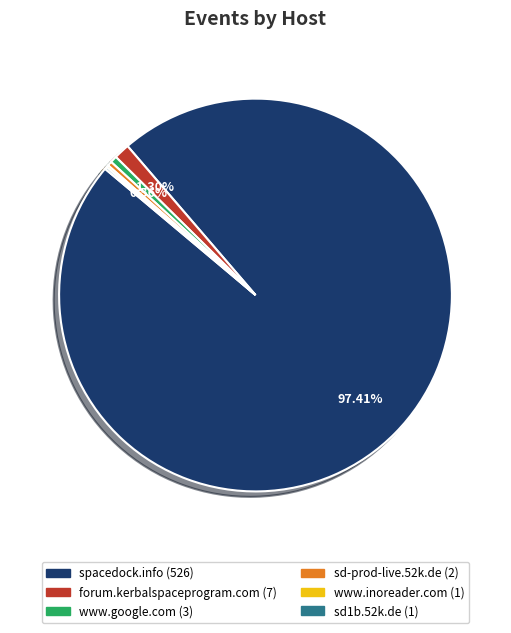

Which category has the biggest portion of the pie?

spacedock.info